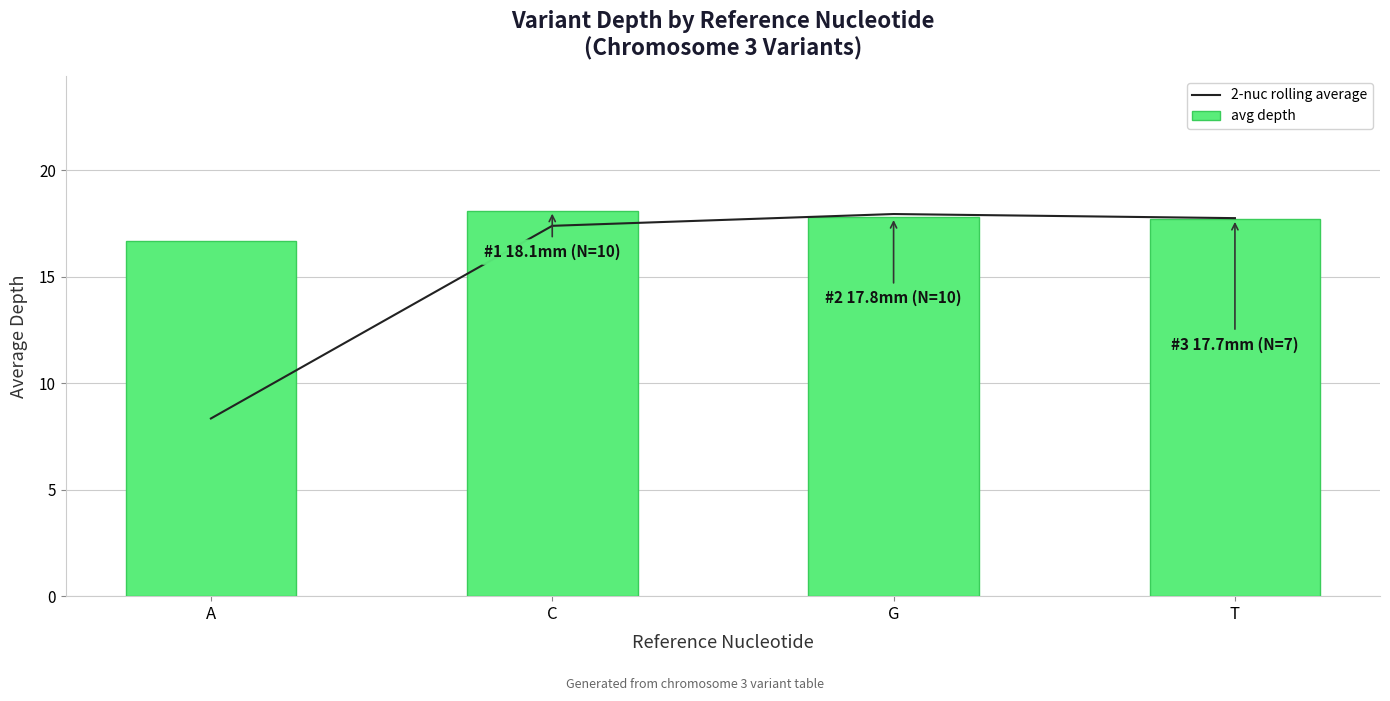

What is the sum of all avg depth values?

70.3